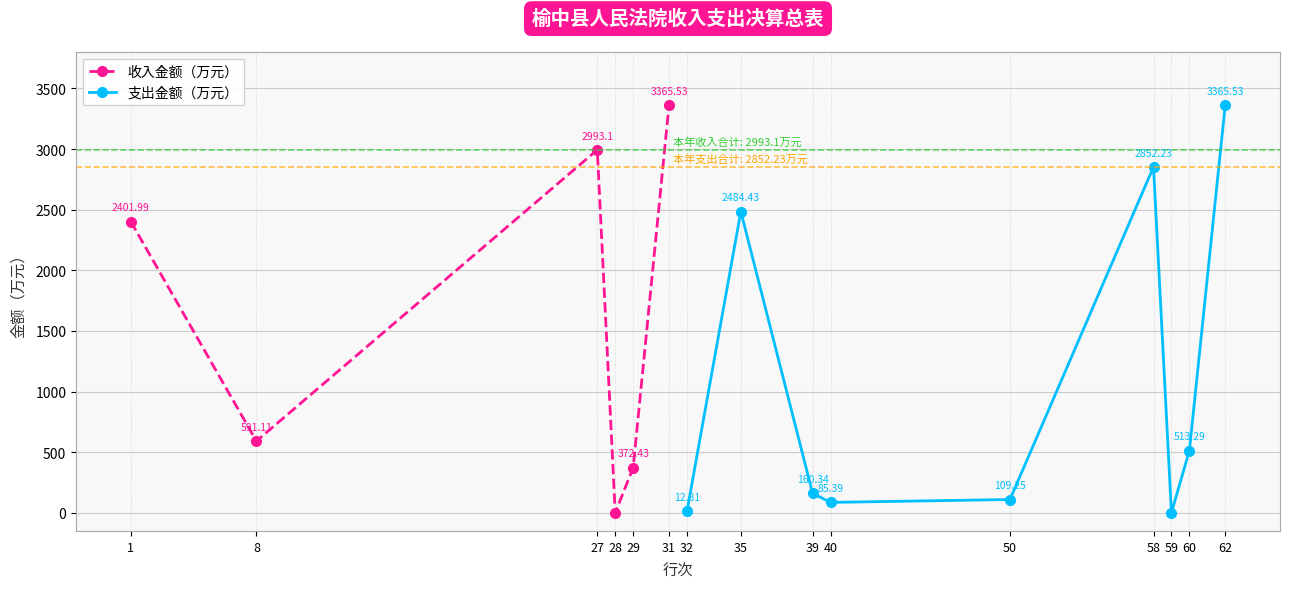

How many data points in 收入金额（万元） are above 2401?

3